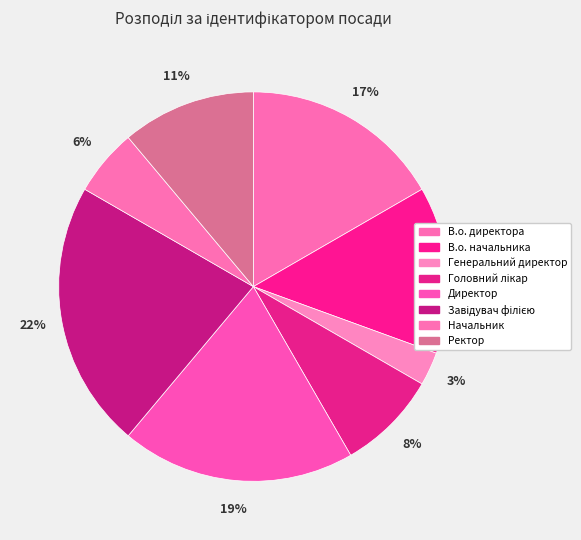

What is the total percentage of Директор and В.о. начальника?

33.3%